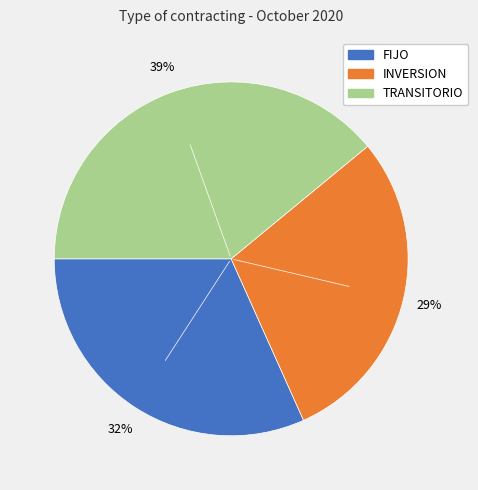

Is there any slice that represents more than half of the pie?

No